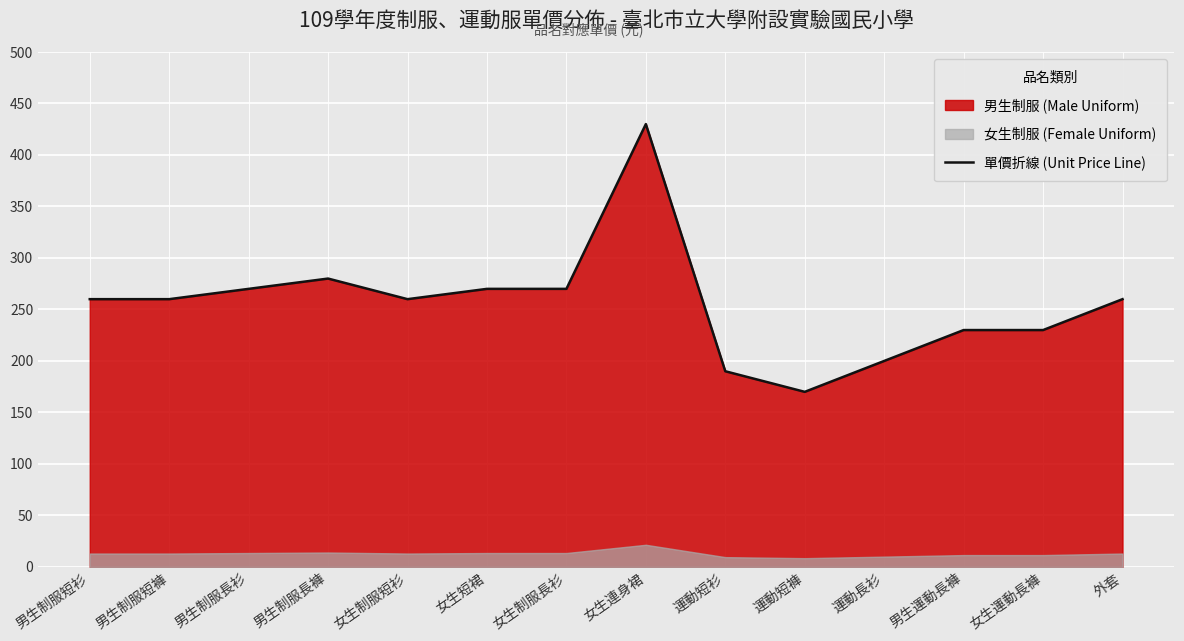

At which category does the data reach its first local peak?

男生制服長褲